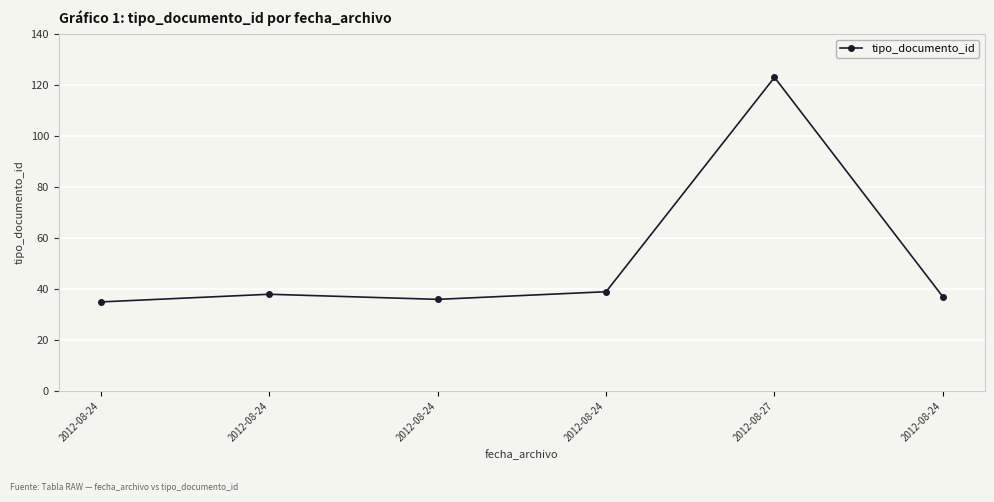

Reading right to left, extract all data points from this chart.

2012-08-24=37	2012-08-27=123	2012-08-24=39	2012-08-24=36	2012-08-24=38	2012-08-24=35